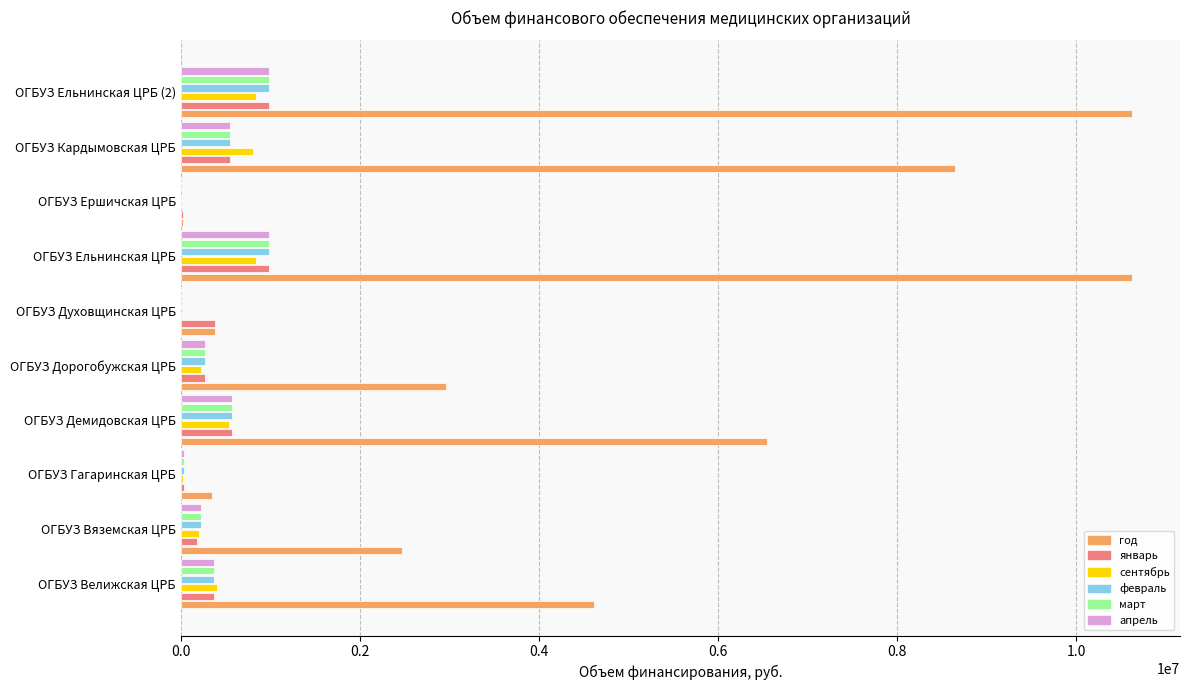

What is the greatest value displayed?

10627574.0